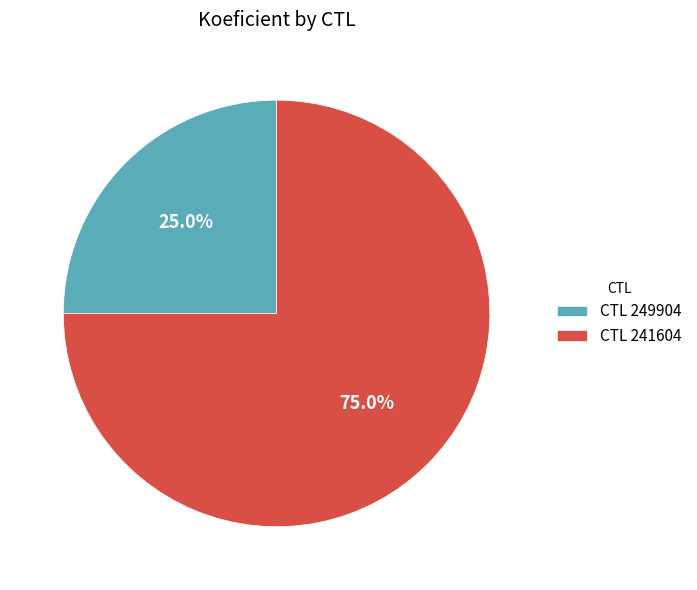

What is the largest slice in the pie chart?

CTL 241604